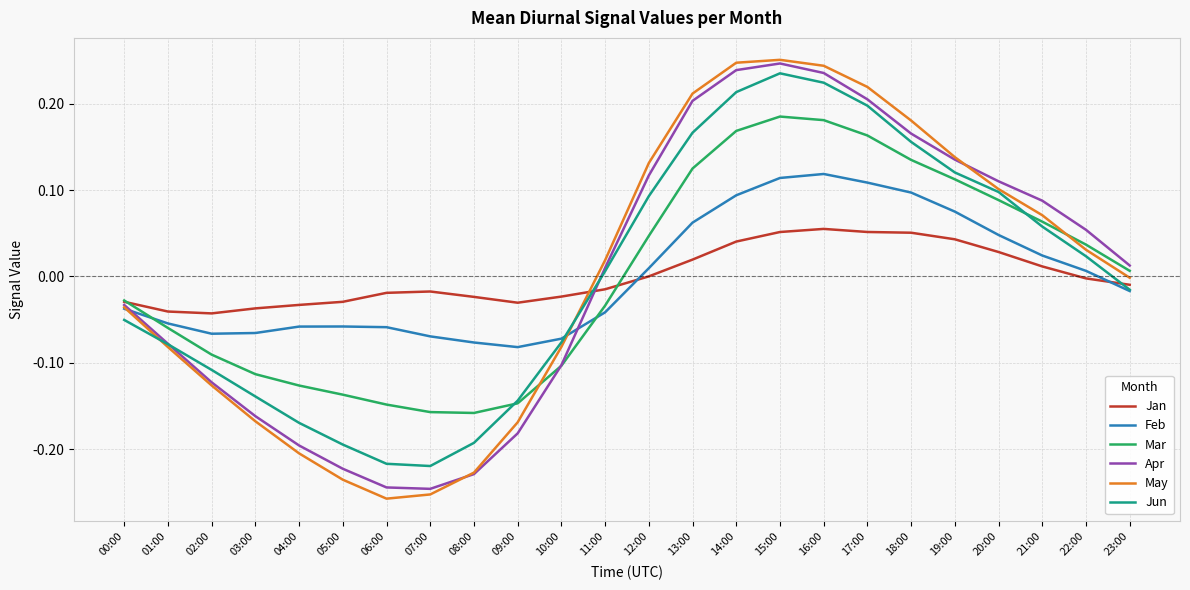

Which series has the widest spread of values?

May